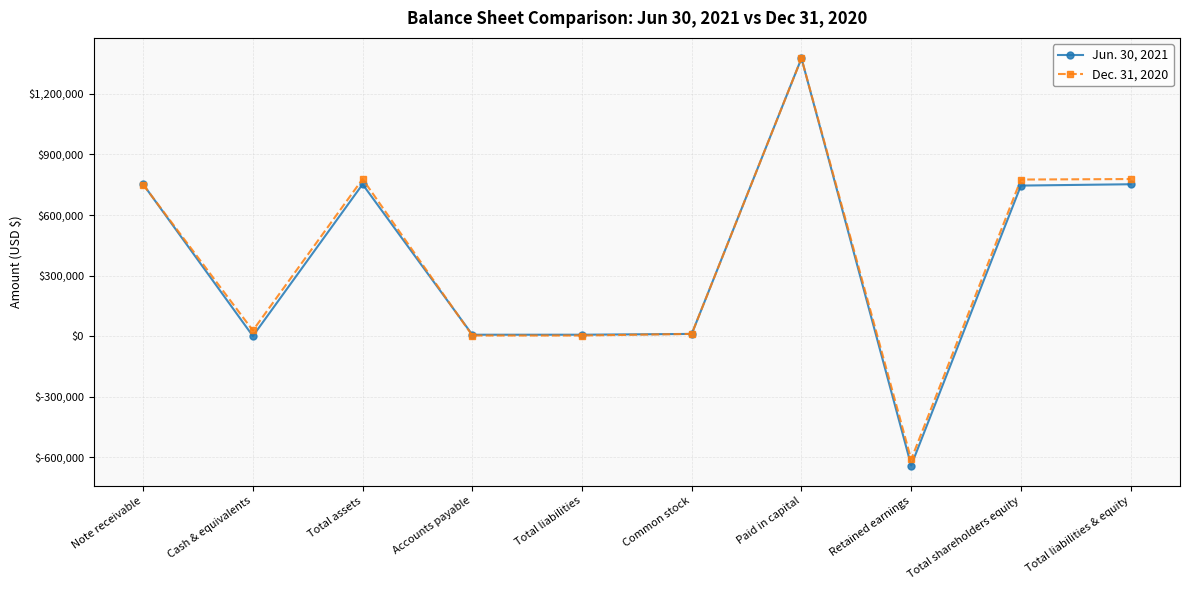

What is the value of the Dec. 31, 2020 point at the 4th from the left?

2494